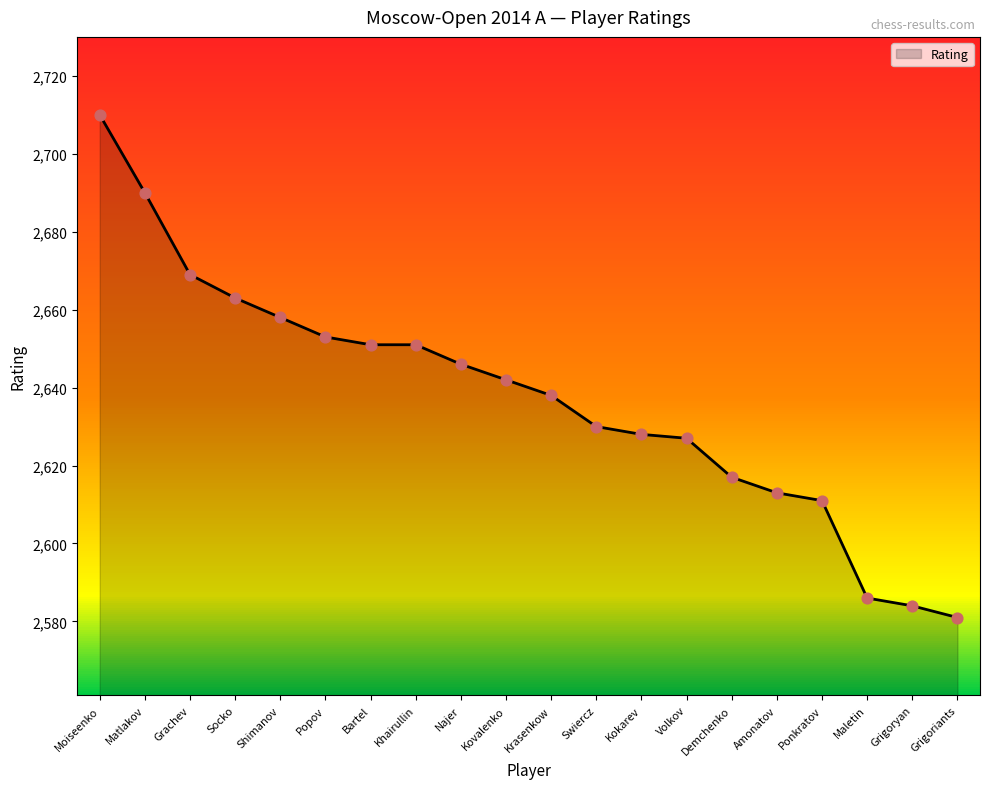

What is the change in value from Kovalenko to Swiercz?

-12